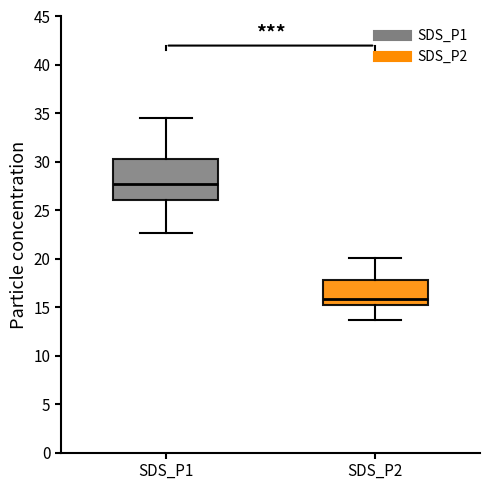

Comparing the boxes themselves (not the whiskers), which one is the tallest?

SDS_P1